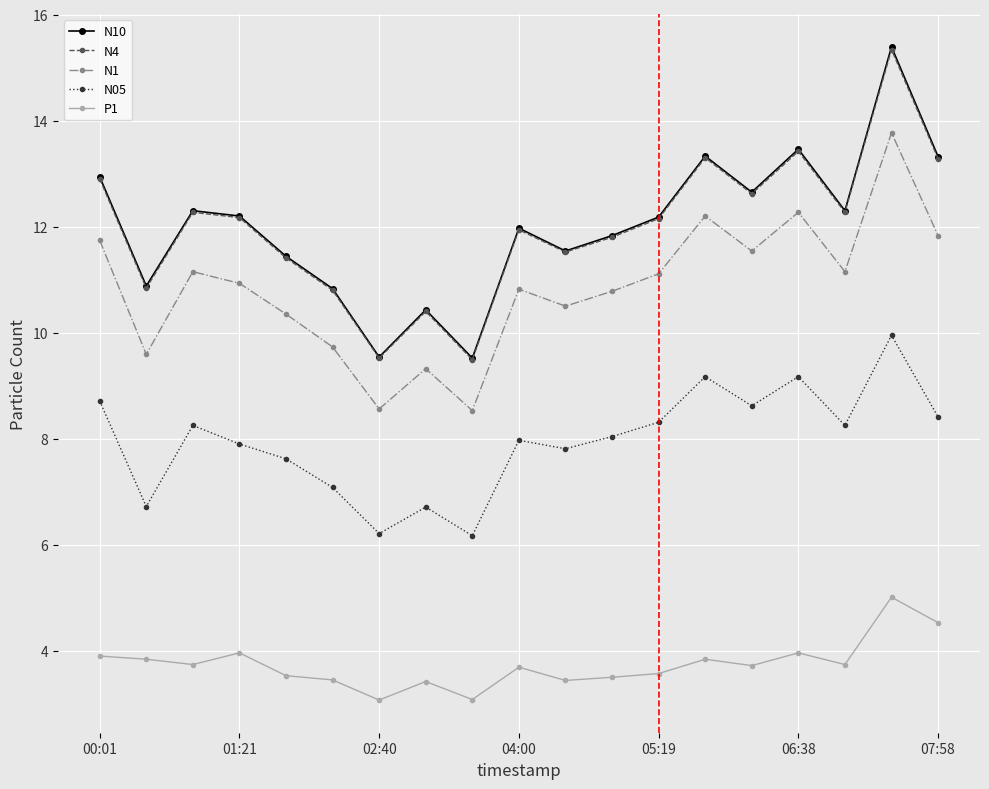

Which series has the widest spread of values?

N10